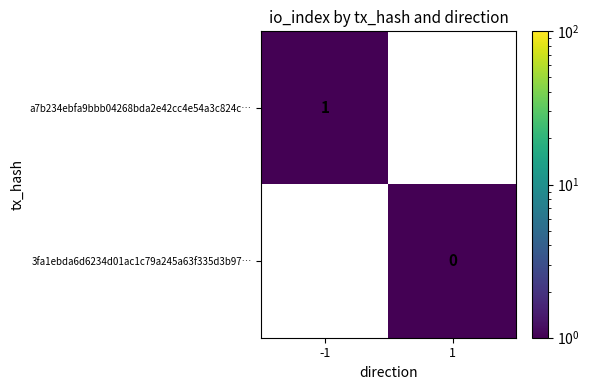

Is it true that a7b234ebfa9bbb04268bda2e42cc4e54a3c824c… equals 1 at -1?

True